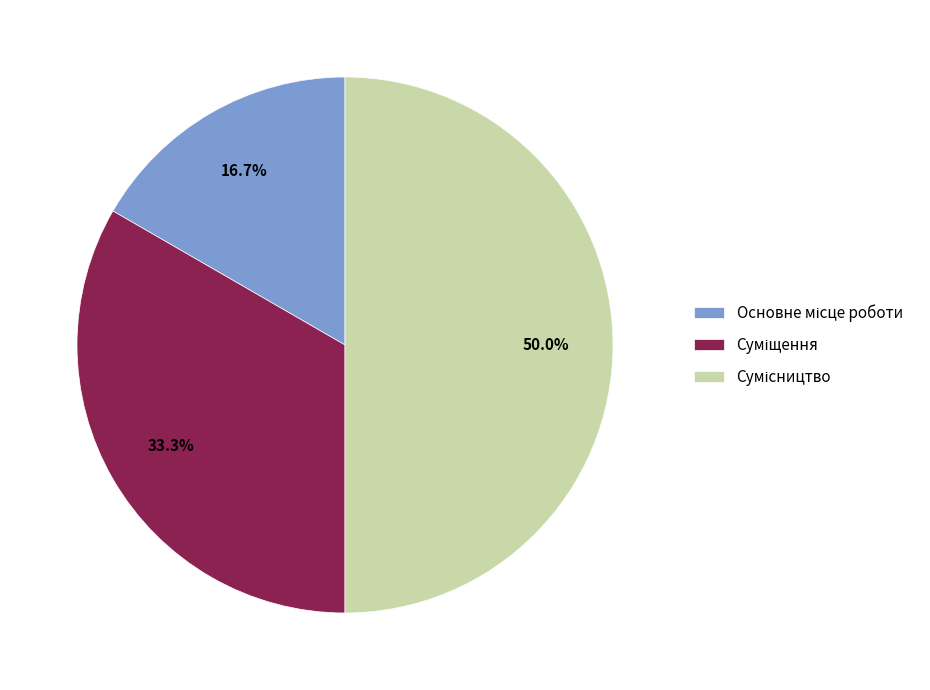

To the nearest percent, what portion does Суміщення represent?

33%